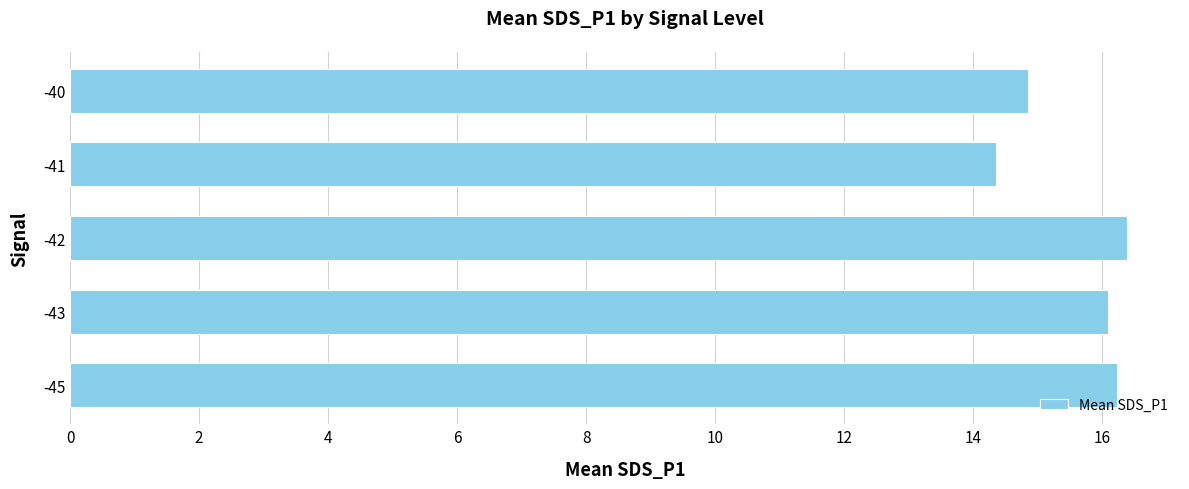

Count the number of values greater than 16.

3